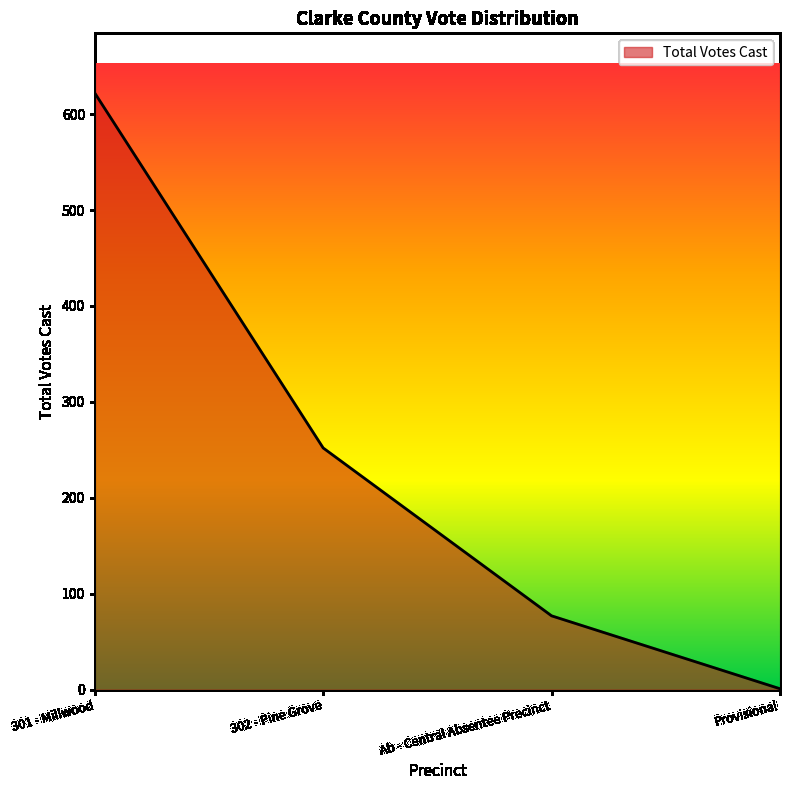

The value at Ab - Central Absentee Precinct is 112. True or false?

False